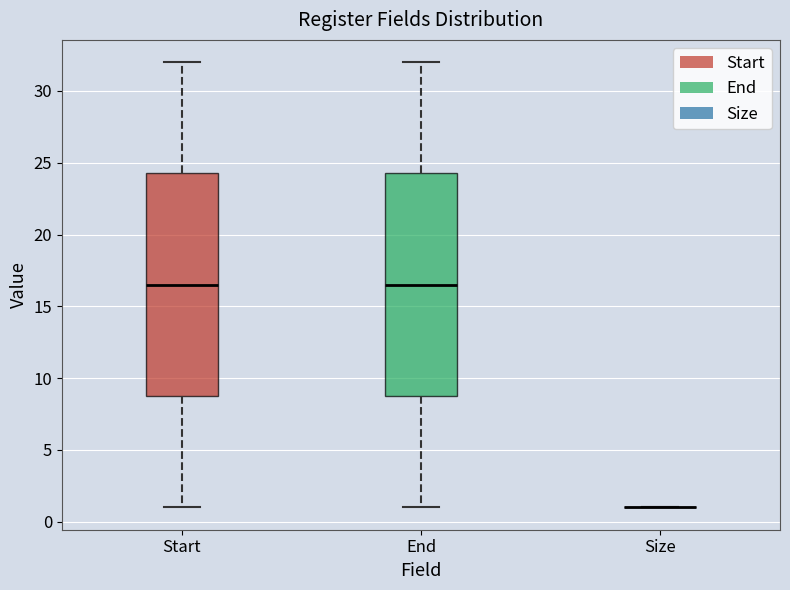

Reading left to right, read every box against the y-axis: the position of its median line, the range the box covers, and the ends of its whiskers. The values are not printed on the chart, so give them approximately, as read against the axis.

Start: median 16.5, box 9.0 to 24.5, whiskers 1.0 to 32.0
End: median 16.5, box 9.0 to 24.5, whiskers 1.0 to 32.0
Size: box collapsed to a line at 1.0, whiskers 1.0 to 1.0